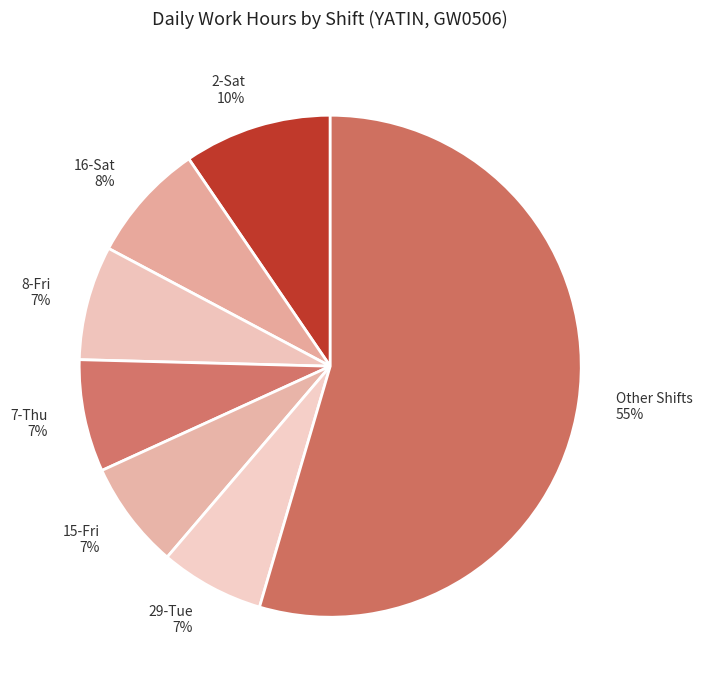

To the nearest percent, what is the difference between the largest and smallest slice percentages?

48%